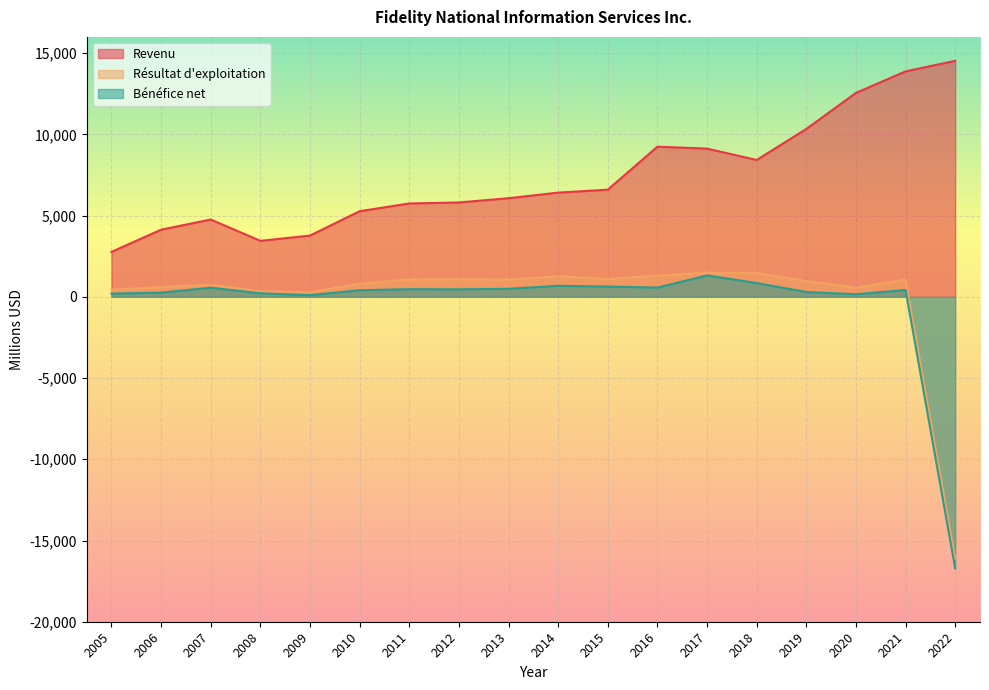

Does the chart display data point markers on the line(s)?

No